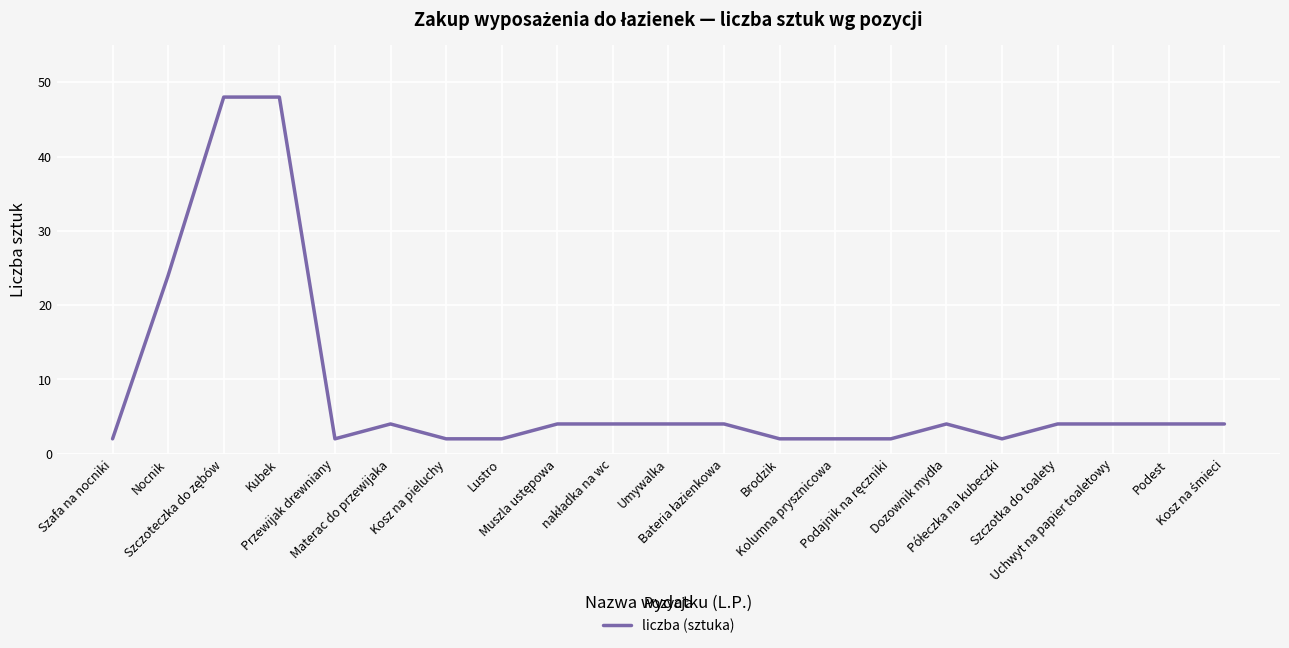

At which label is the value closest to 25?

Nocnik